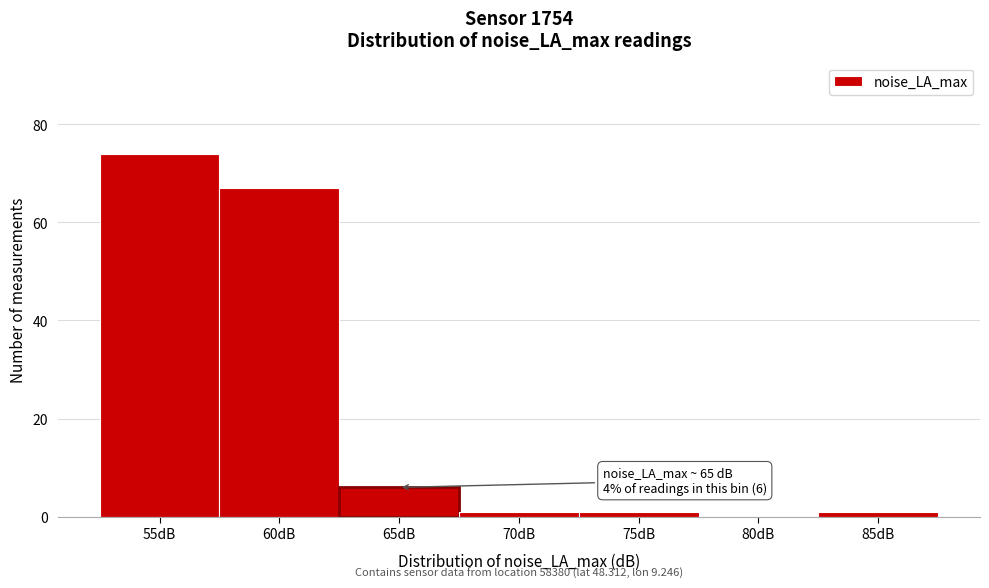

Reading left to right, transcribe all the data shown in this chart.

55dB=74	60dB=67	65dB=6	70dB=1	75dB=1	80dB=0	85dB=1